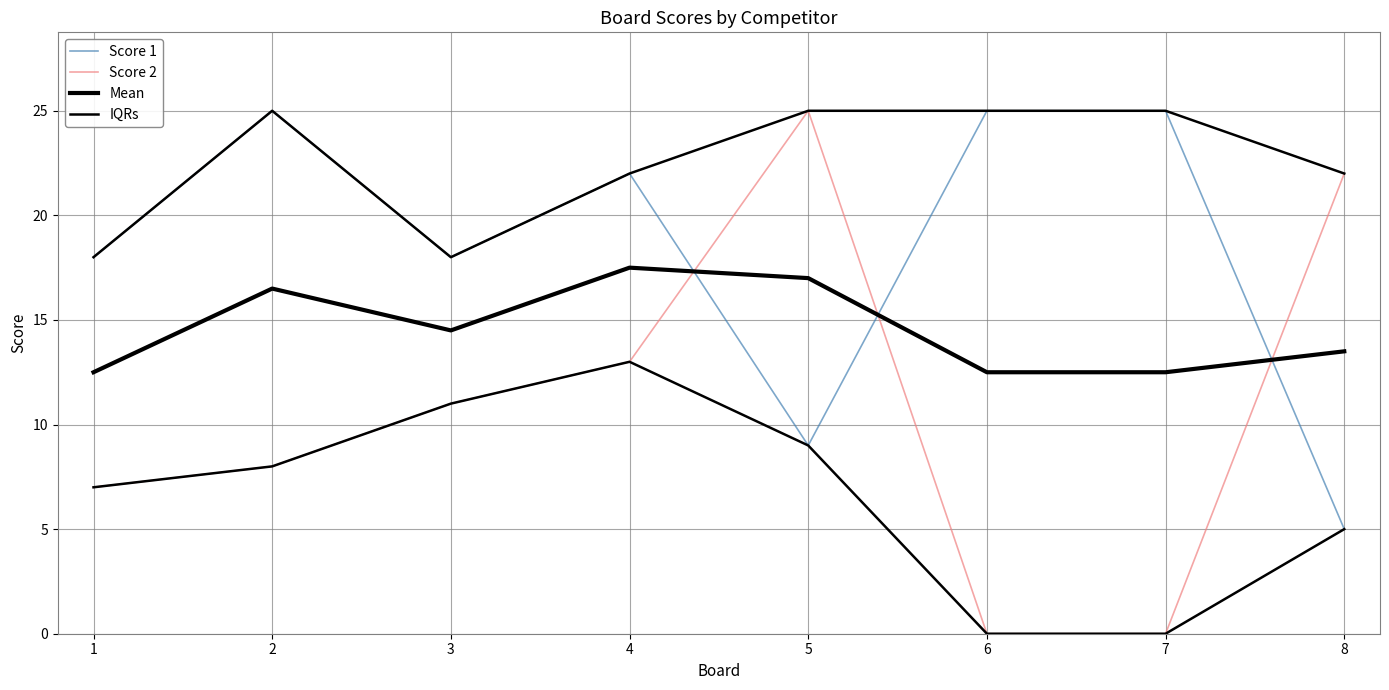

What is the lowest value of the IQRs series?

18.0